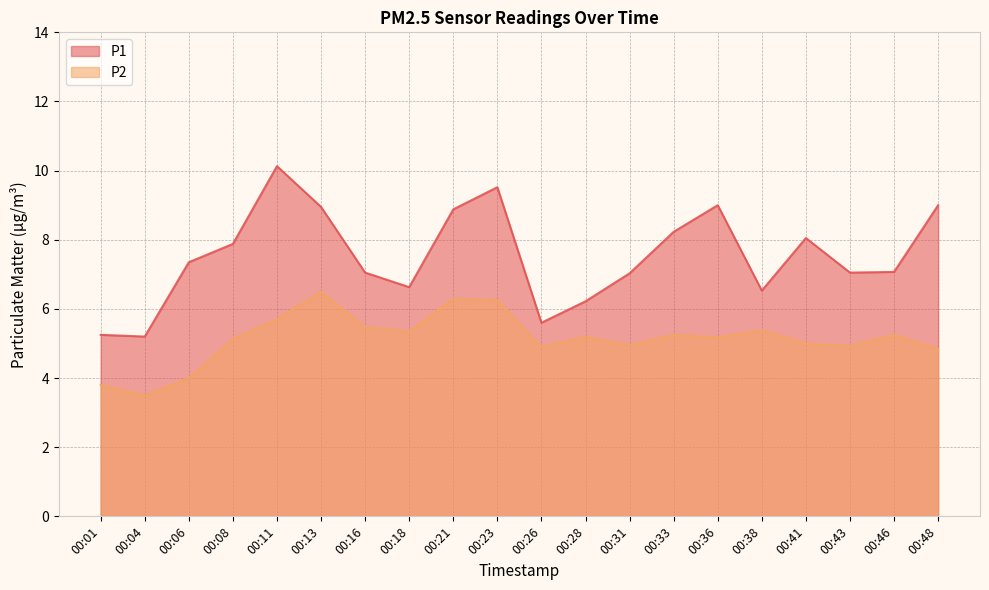

At which label is P1 closest to 7?

00:31